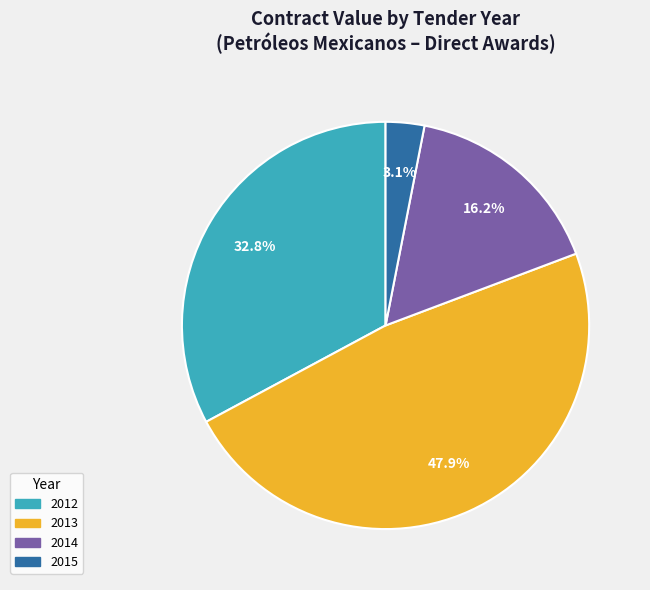

Count the number of slices in the pie.

4